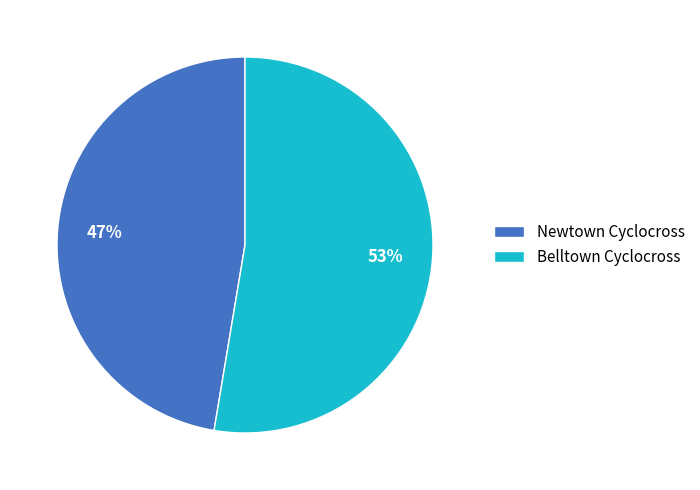

Which category has the smallest portion of the pie?

Newtown Cyclocross